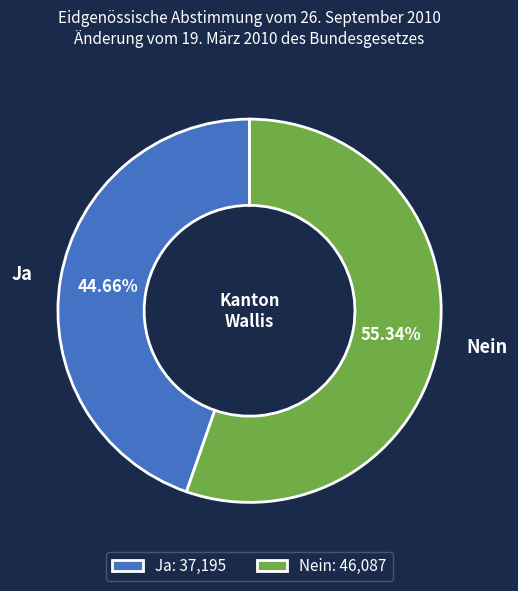

What is the largest slice in the pie chart?

Nein